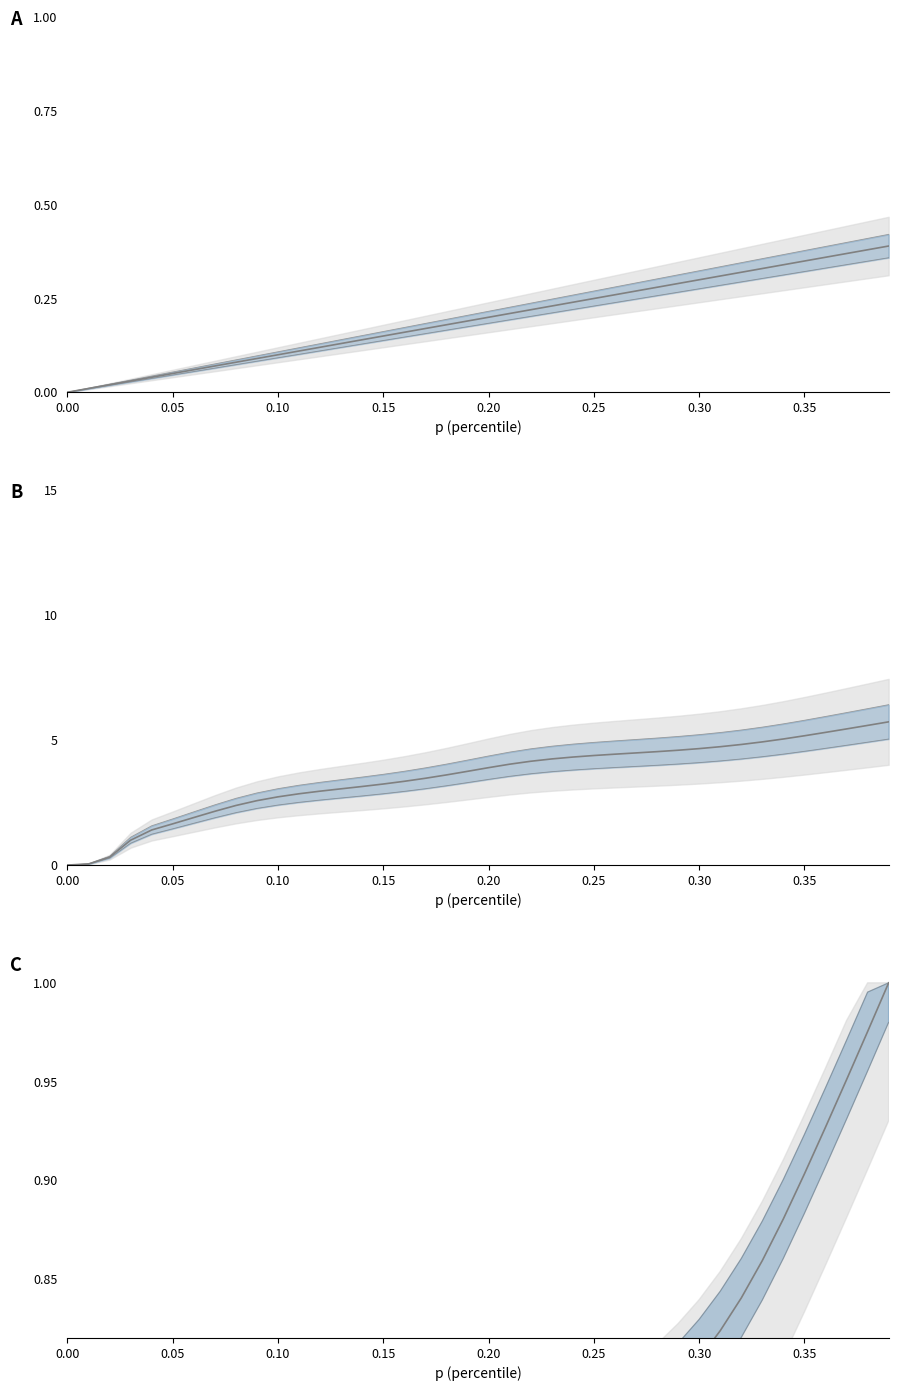

What is the difference between the maximum and second lowest values in the thr (thousands) series?

5.7